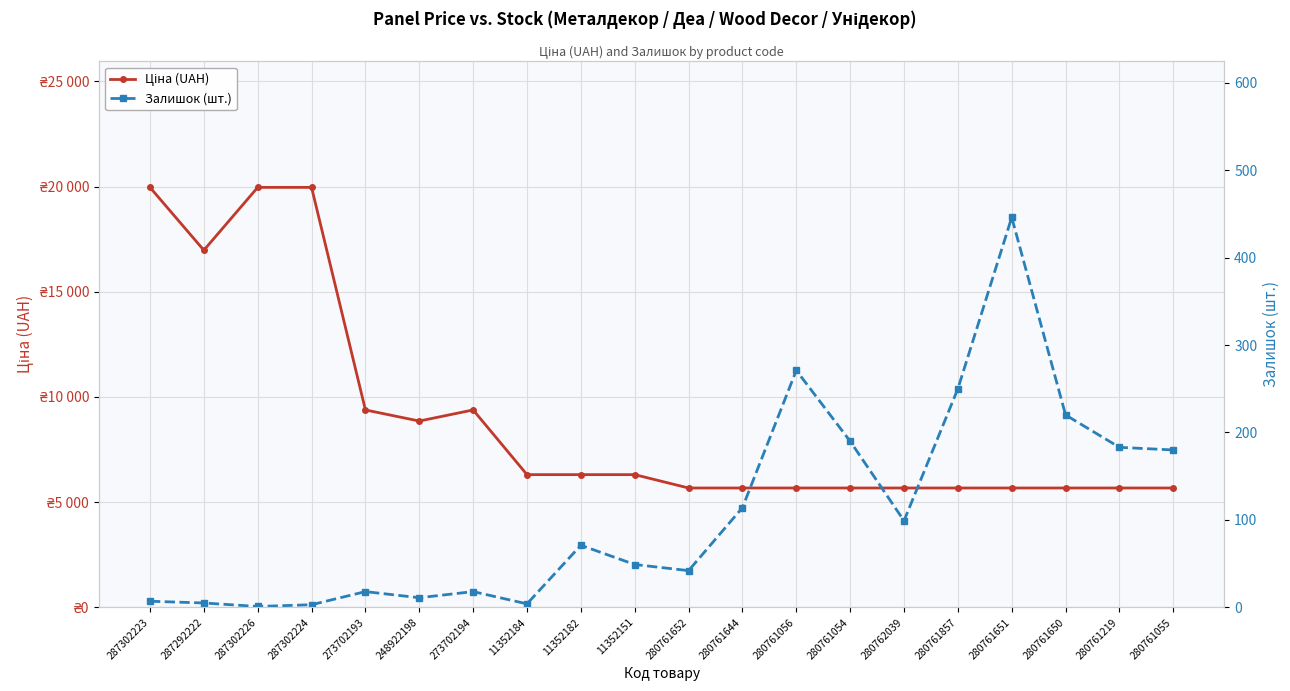

List the labels in order of Залишок (шт.) value, smallest first.

287302226, 287302224, 11352184, 287292222, 287302223, 248922198, 273702193, 273702194, 280761652, 11352151, 11352182, 280762039, 280761644, 280761055, 280761219, 280761054, 280761650, 280761857, 280761056, 280761651